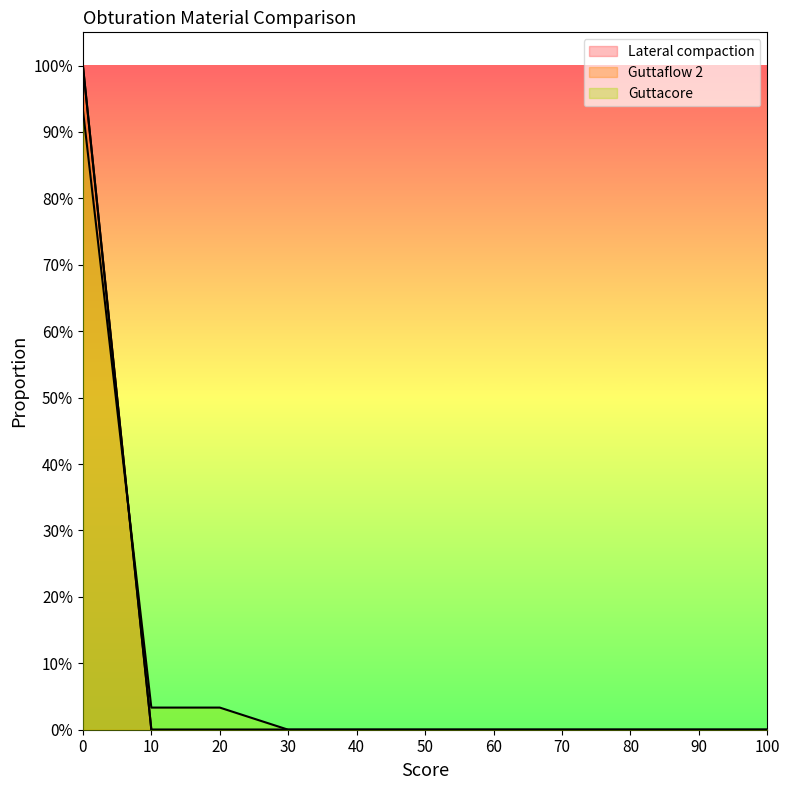

What are all the series names shown in the legend?

Lateral compaction, Guttaflow 2, Guttacore